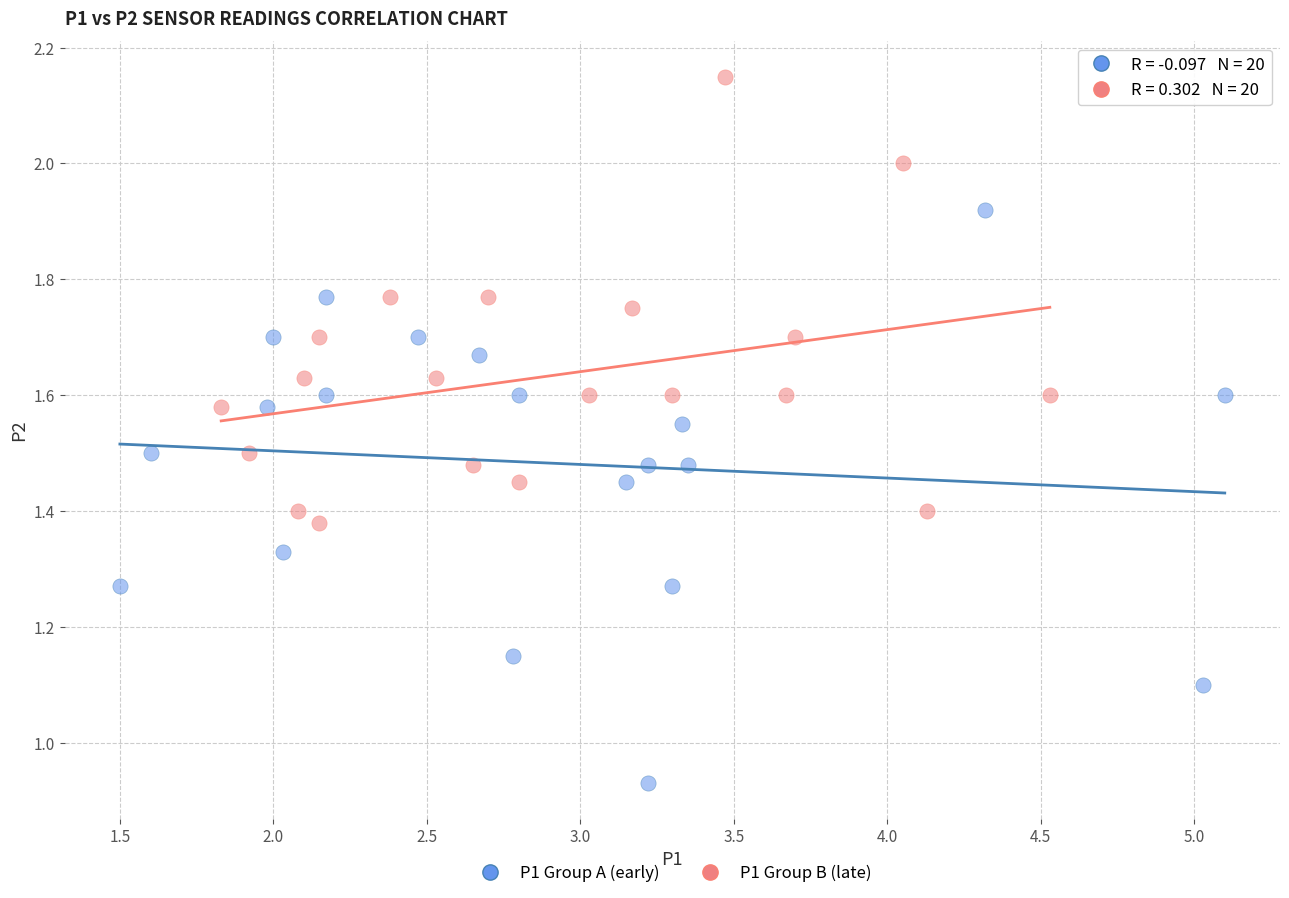

Which series reaches the minimum Y coordinate?

P1 Group A (early)